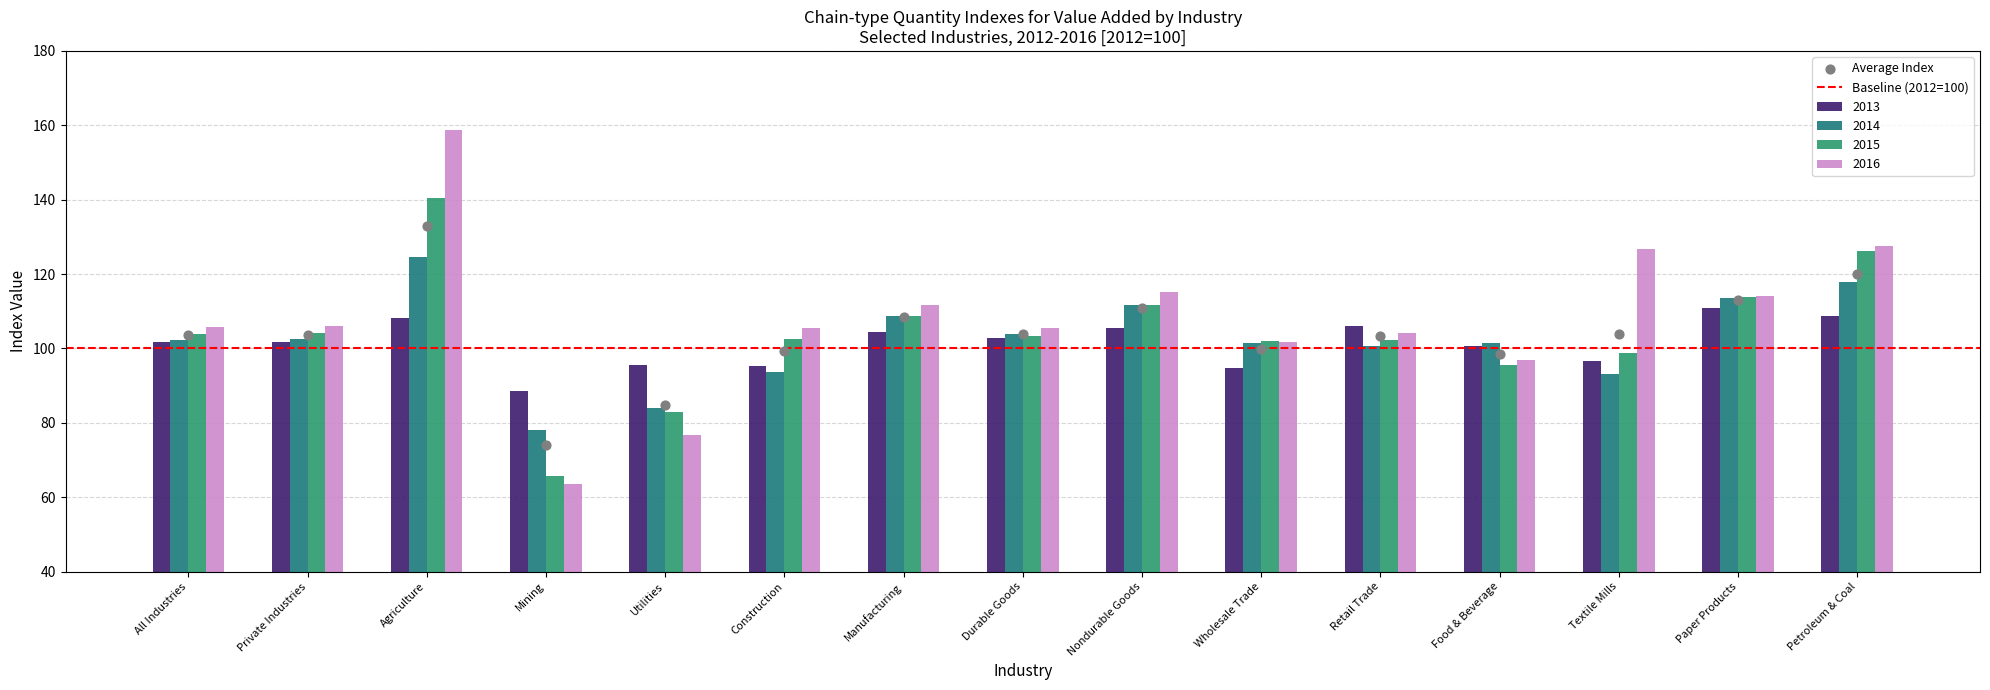

Which series contains the highest Y value?

2016